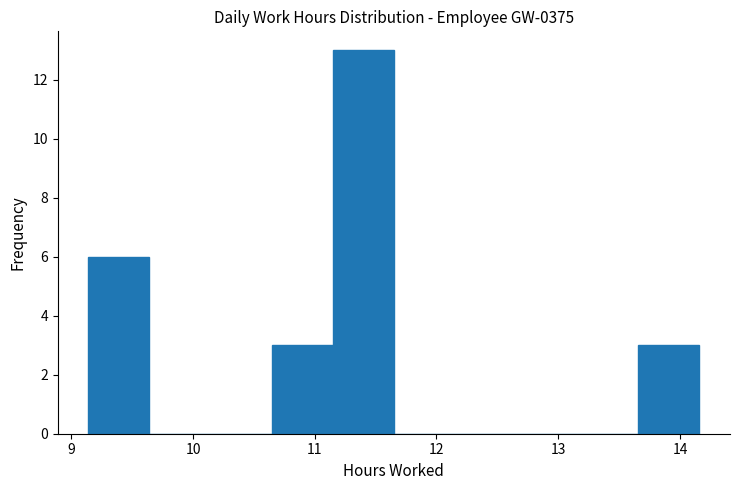

What is the height of the bar covering 9.1 to 9.6 on the x-axis? Neither the bar edges nor the heights are printed on the chart, so give them approximately, as read against the axes.

6